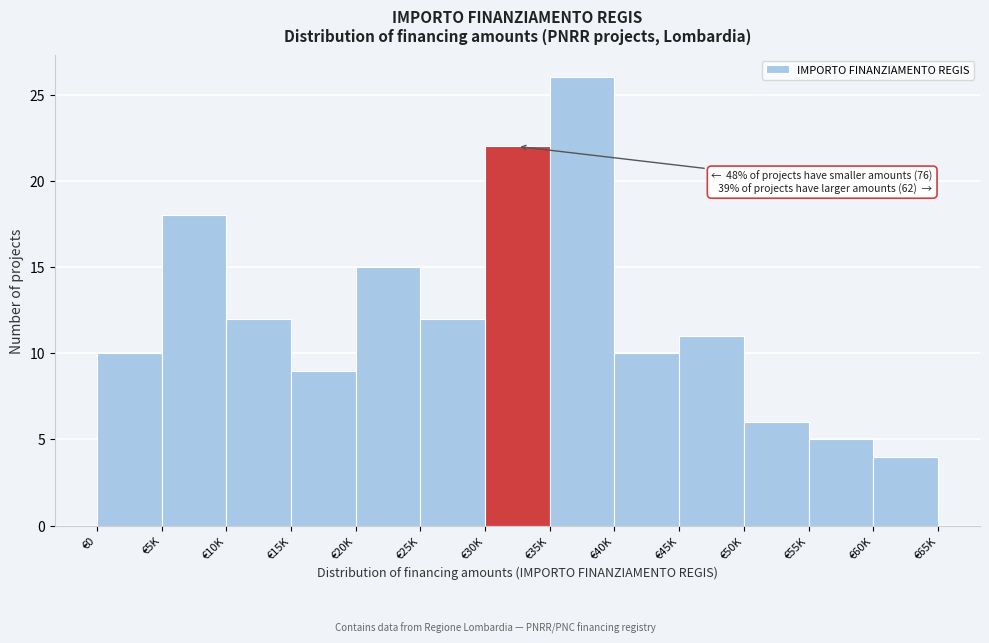

Reading right to left, list all the values displayed in this chart.

4	5	6	11	10	26	22	12	15	9	12	18	10